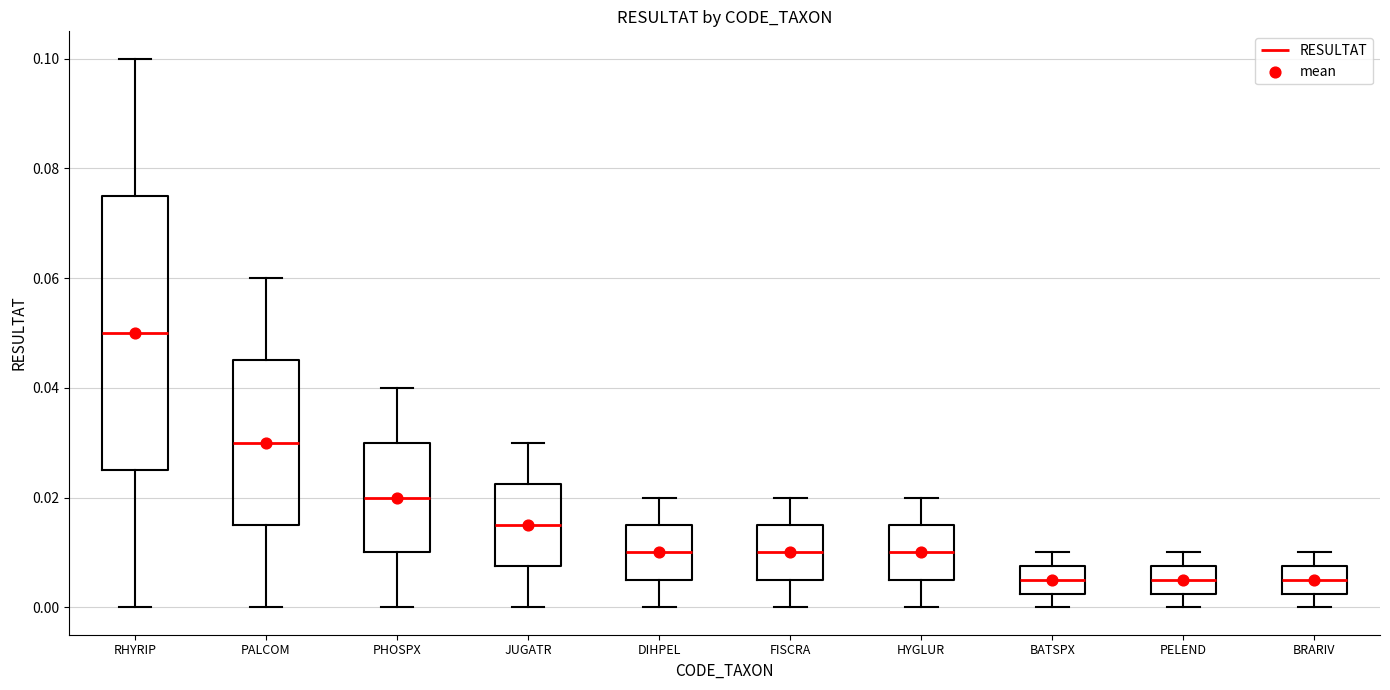

Which box is the tallest, from its lower edge to its upper edge?

RHYRIP